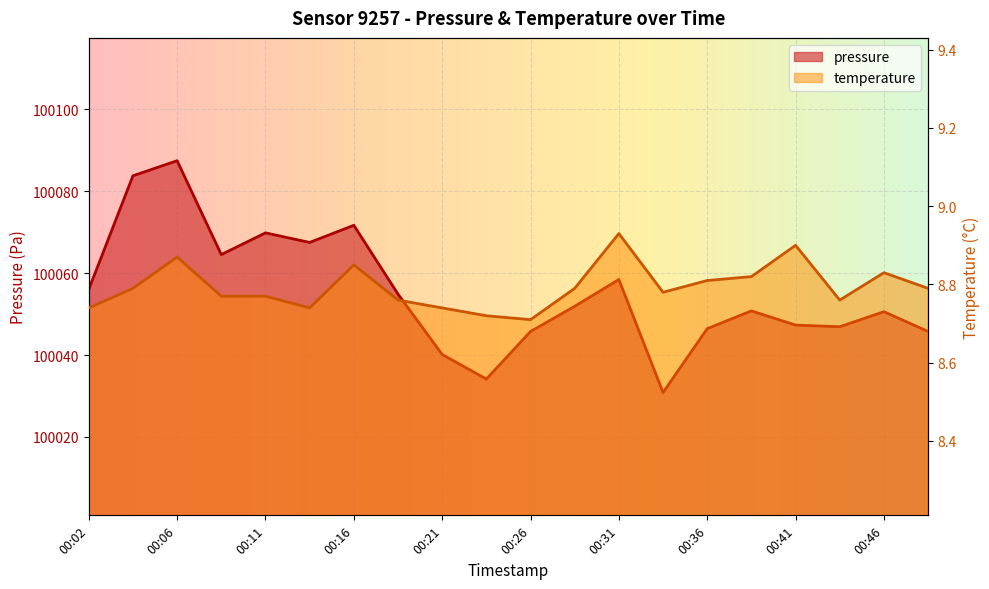

Which category has the lowest value across all series?

00:26